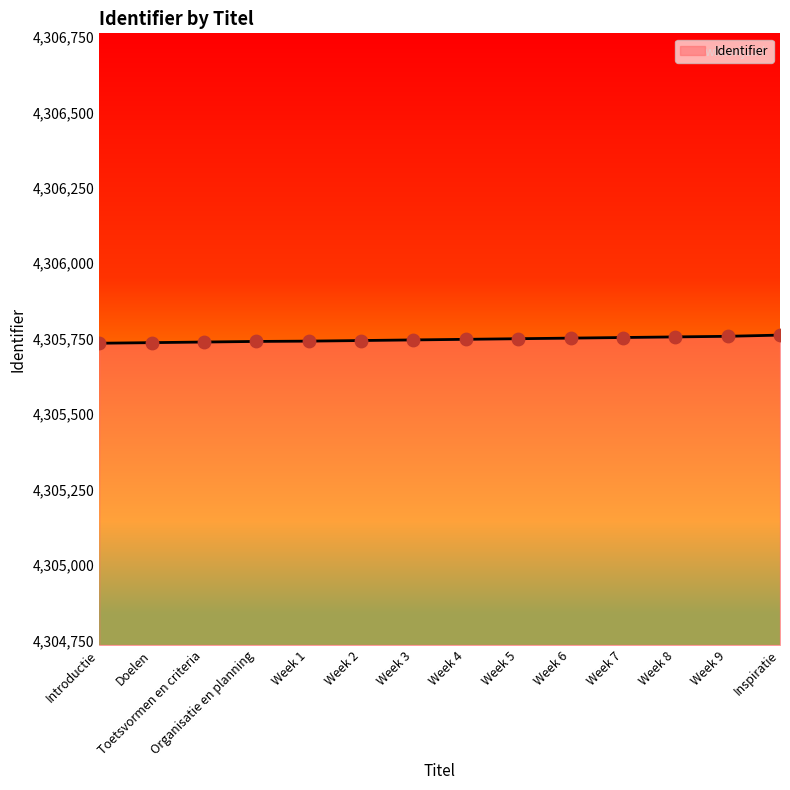

Is it true that the value at Inspiratie is 4305762?

True